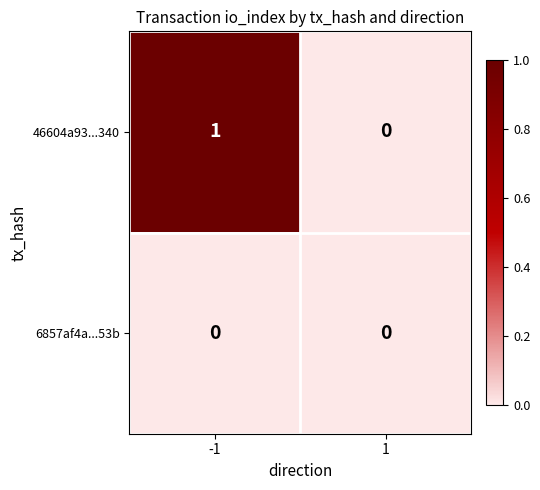

Which series has the largest range (max minus min)?

46604a93...340